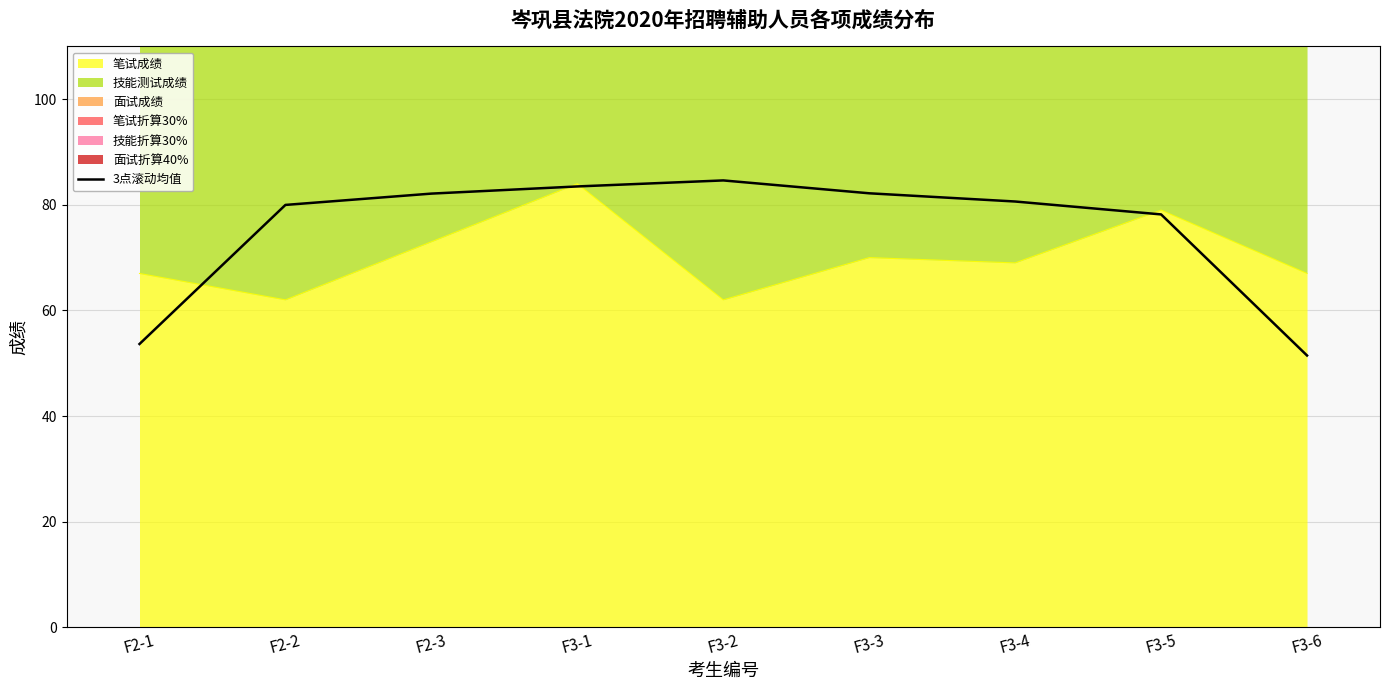

Does the chart display data point markers on the line(s)?

No